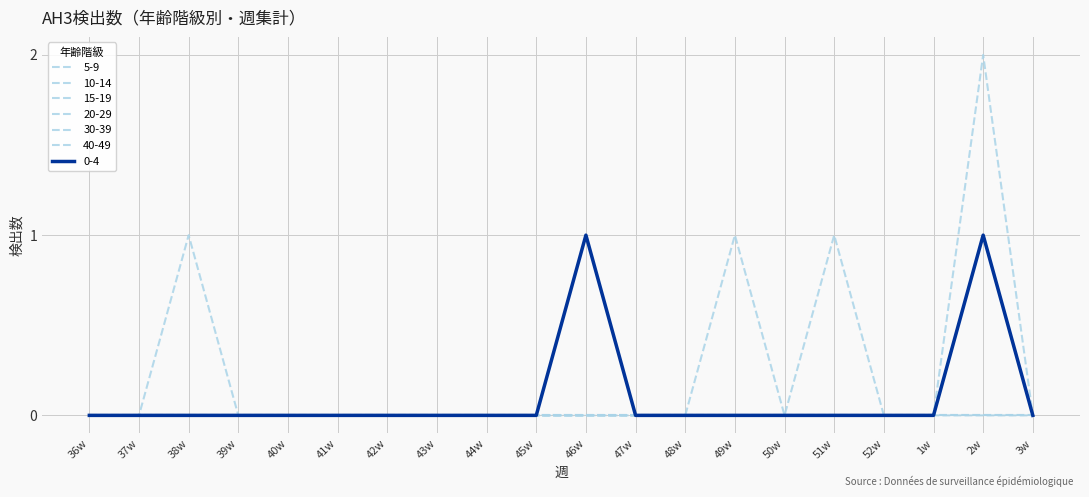

Does the chart have visible grid lines?

Yes